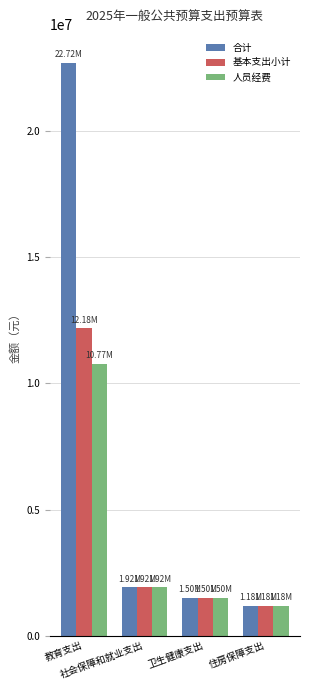

Where is 基本支出小计 nearest to the value 6678311?

社会保障和就业支出